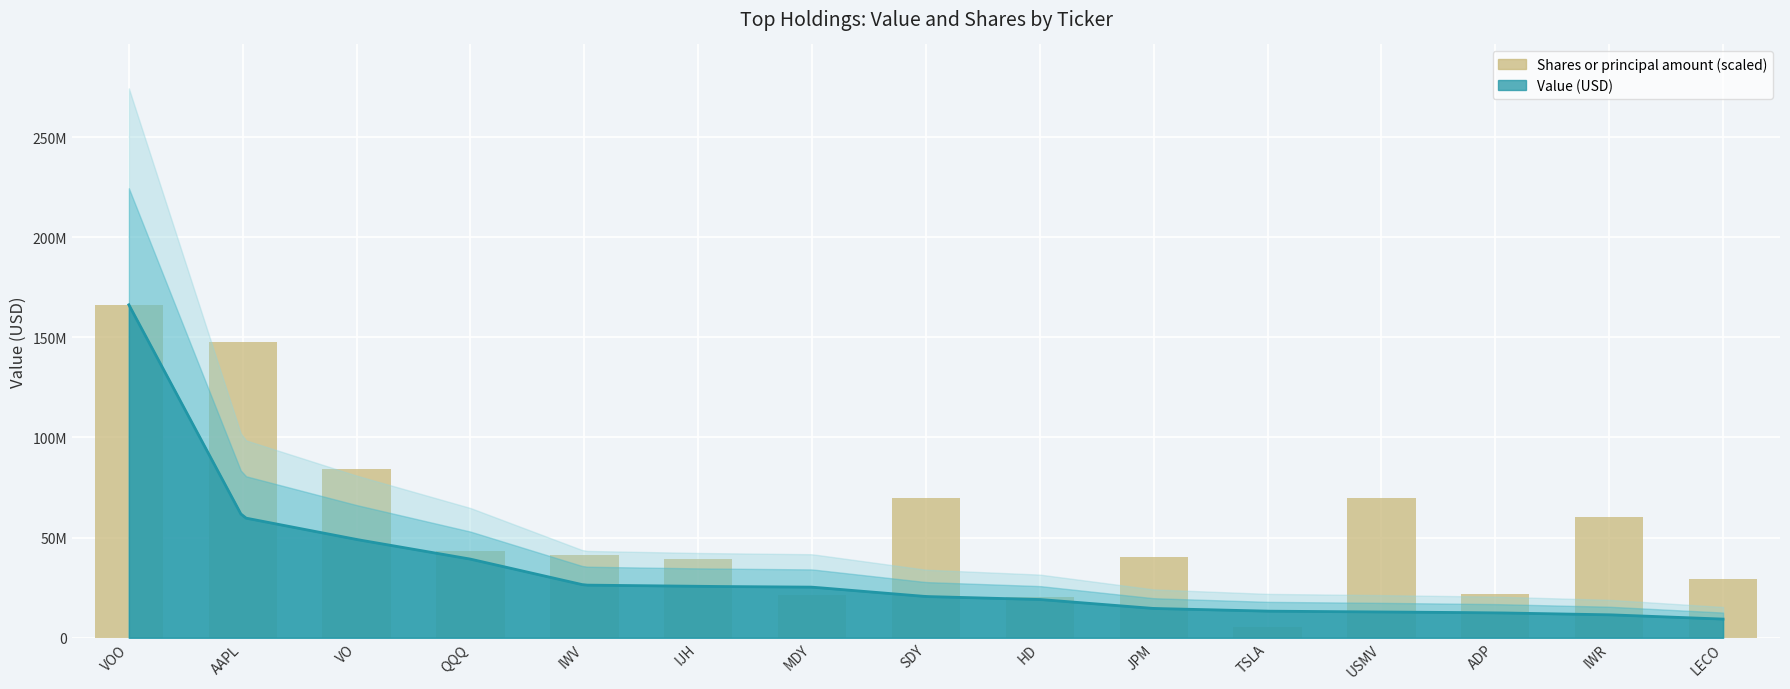

True or false: the data shows 39548094.2 at IJH.

True